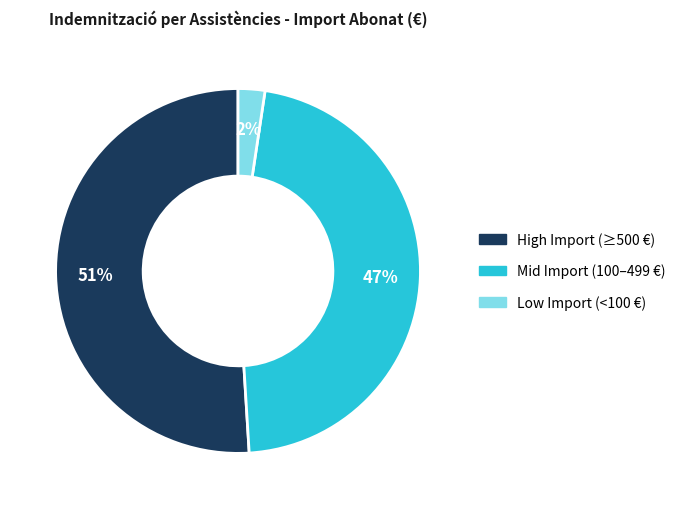

To the nearest percent, what is the average slice percentage?

33%